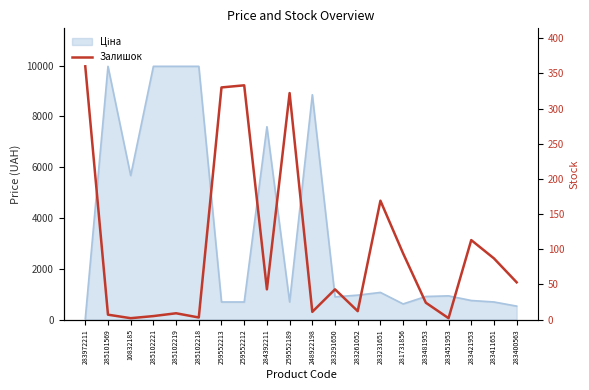

Reading right to left, what are all the values shown in this chart?

283400563=53	283411651=87	283421953=113	283451953=2	283481953=24	281731856=94	283231651=169	283261052=12	283291650=43	248922198=11	259552189=322	284392211=43	259552212=333	259552213=330	285102218=3	285102219=9	285102221=5	10832185=2	285101569=7	283972211=360